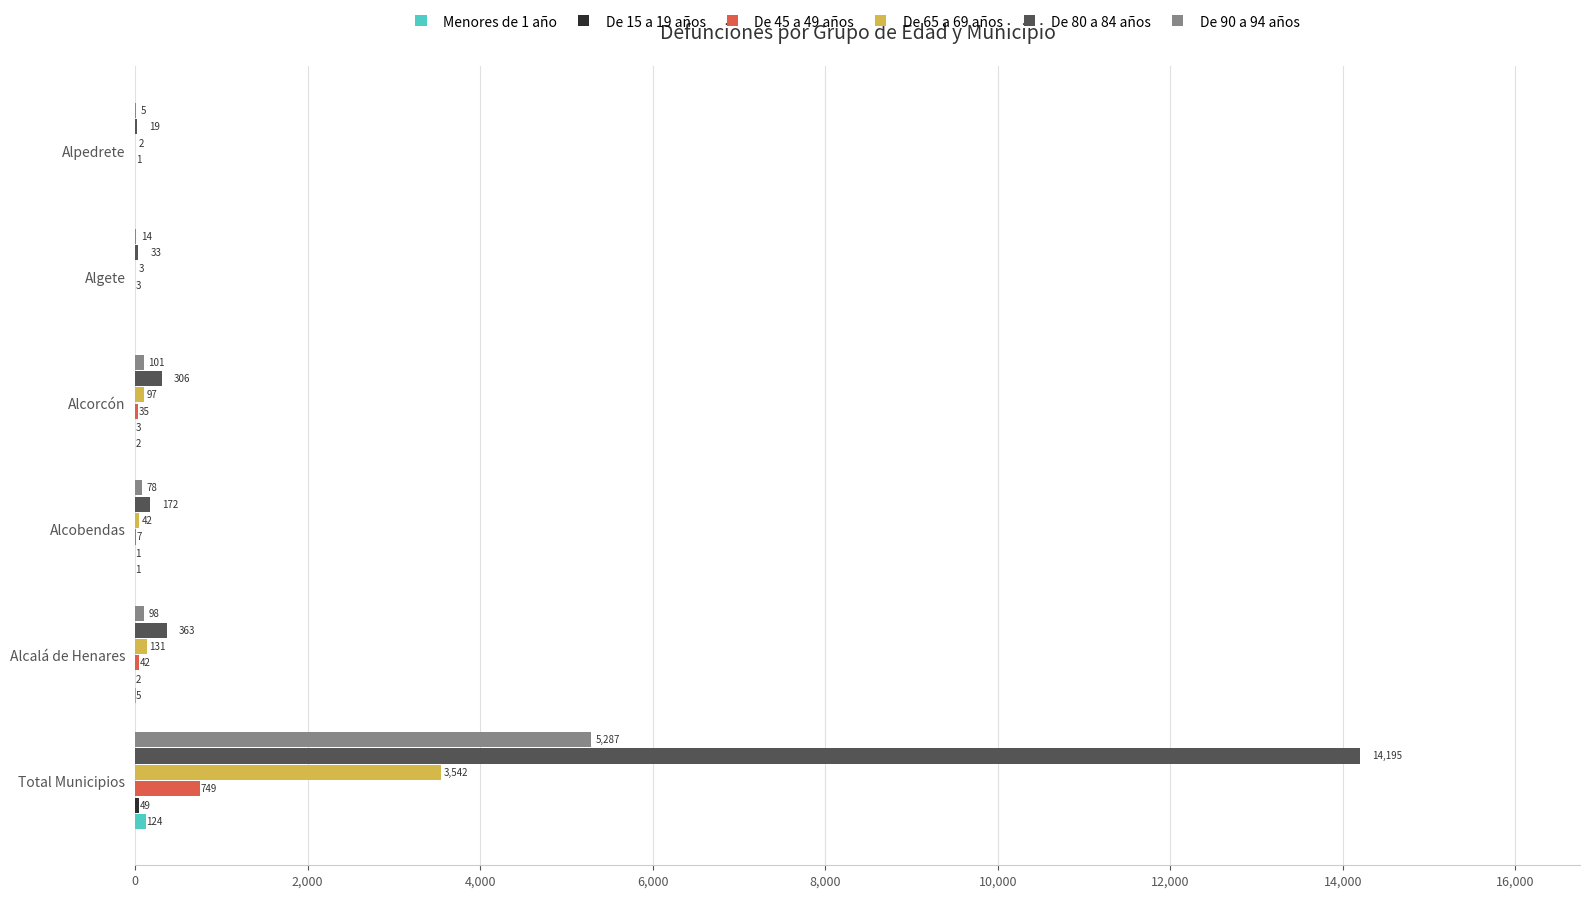

Which series changed the most between Alcorcón and Algete?

De 80 a 84 años